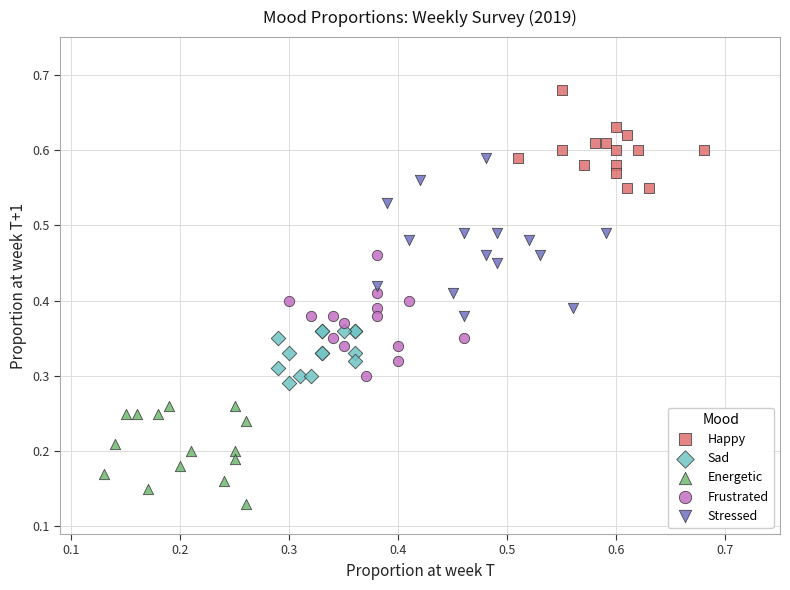

Which series reaches the minimum Y coordinate?

Energetic